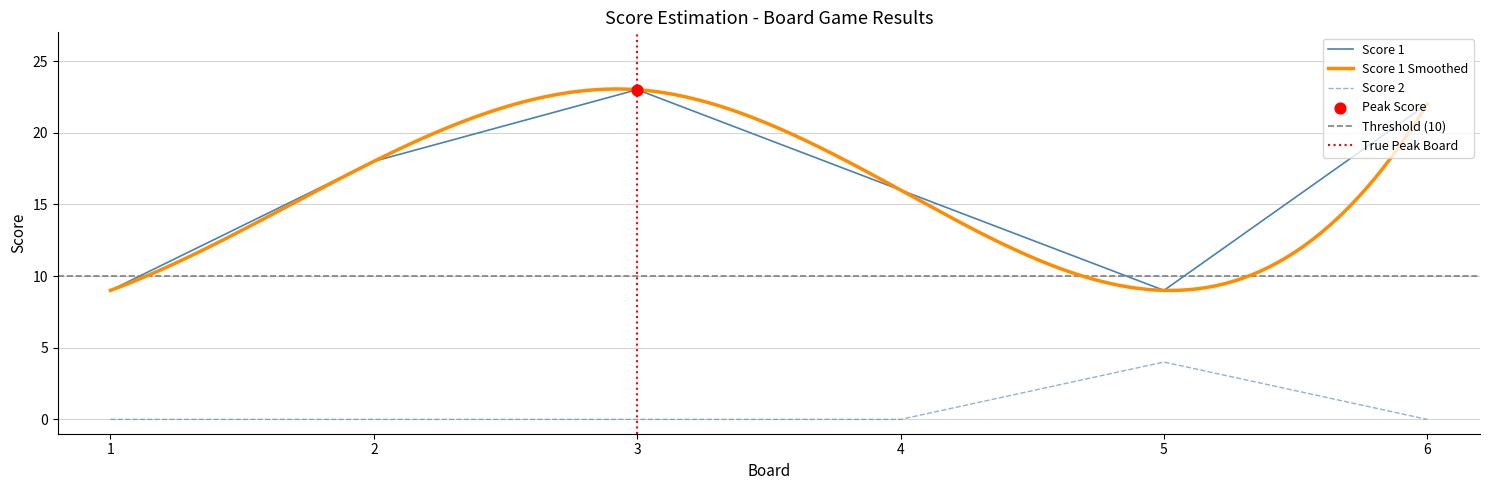

Which series has the largest Y range (max minus min)?

Score 1